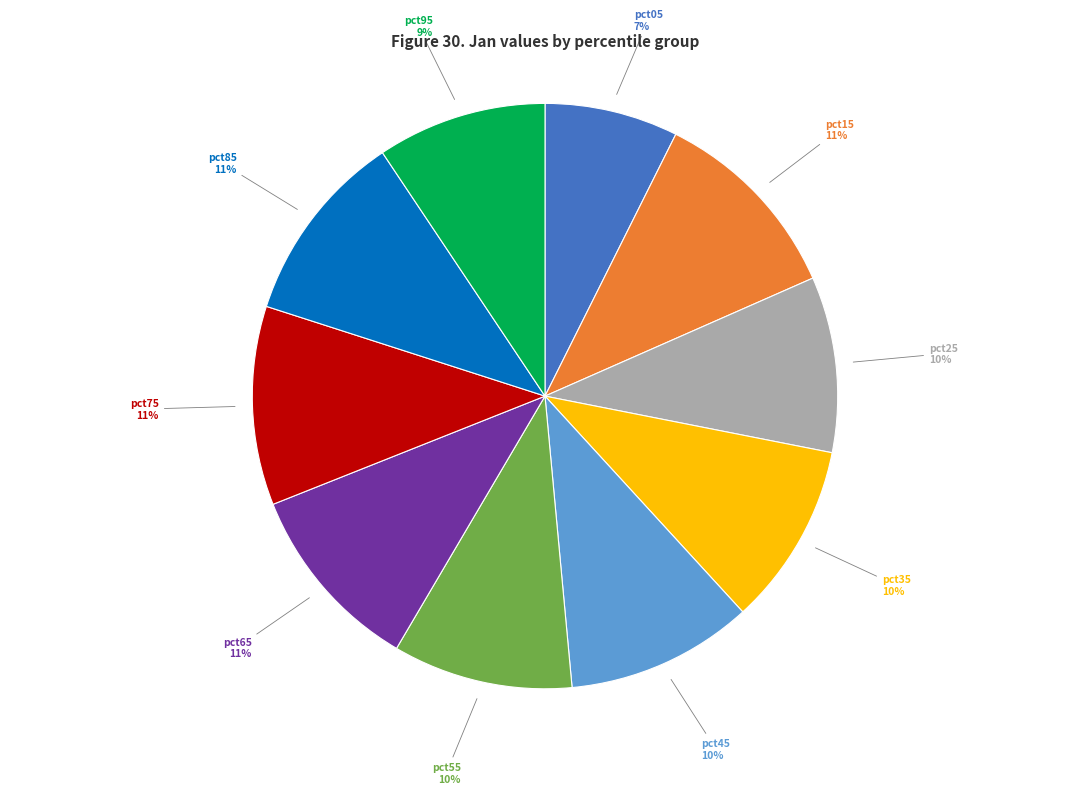

What is the smallest slice in the pie chart?

pct05